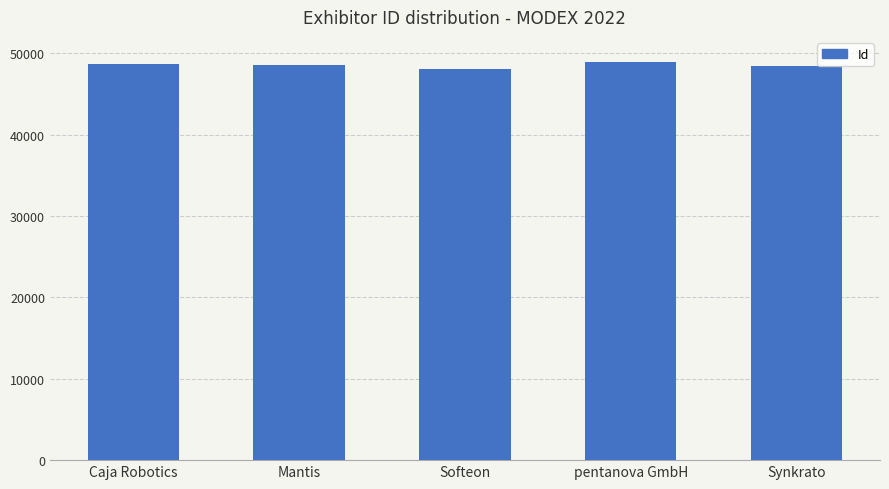

Is it true that the value at Caja Robotics is 19431?

False